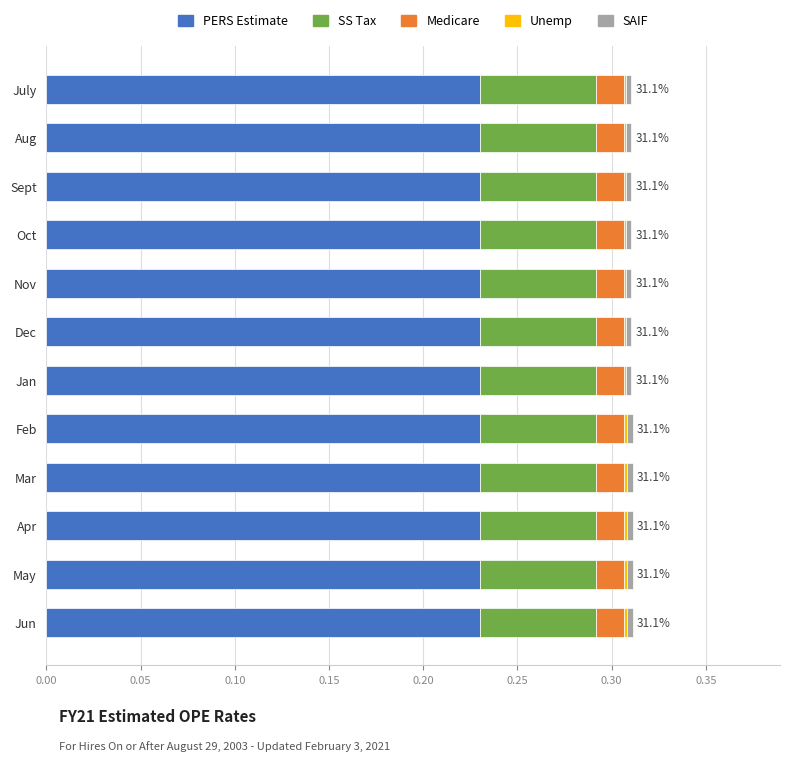

The value of PERS Estimate at Apr is 0.4. True or false?

False